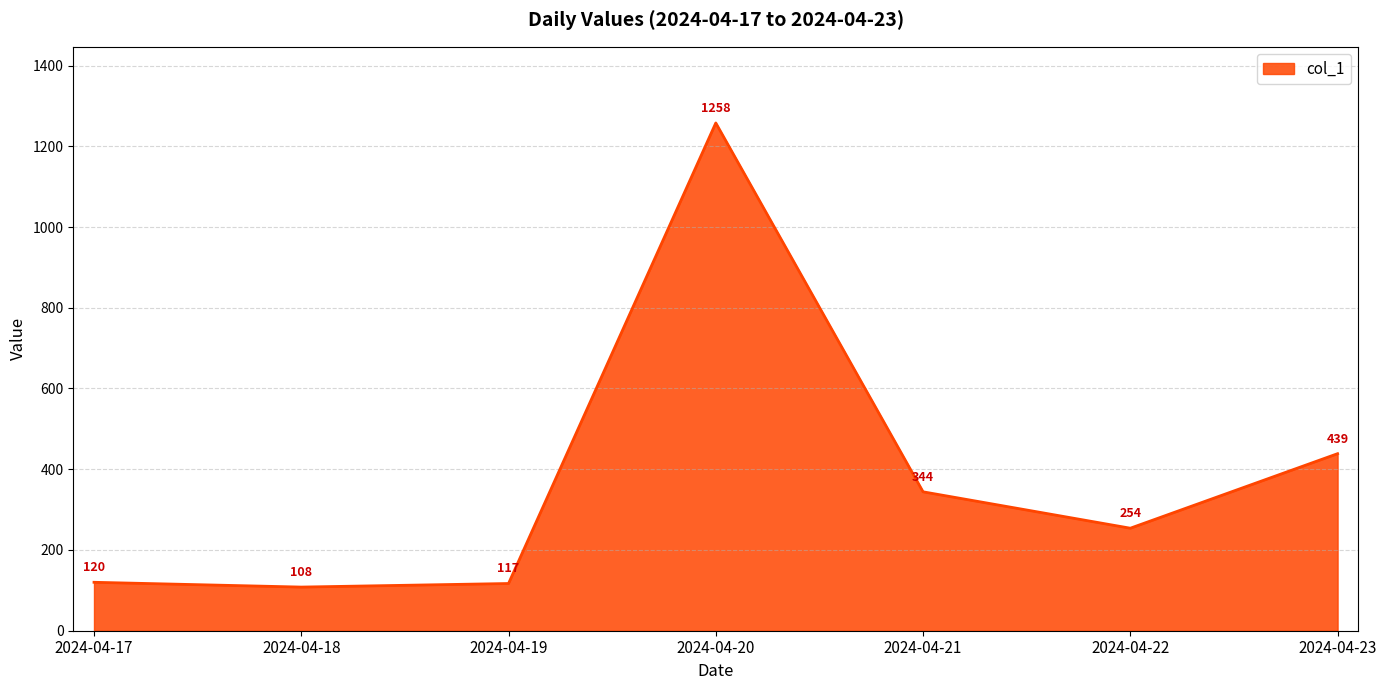

What is the average value?

377.0